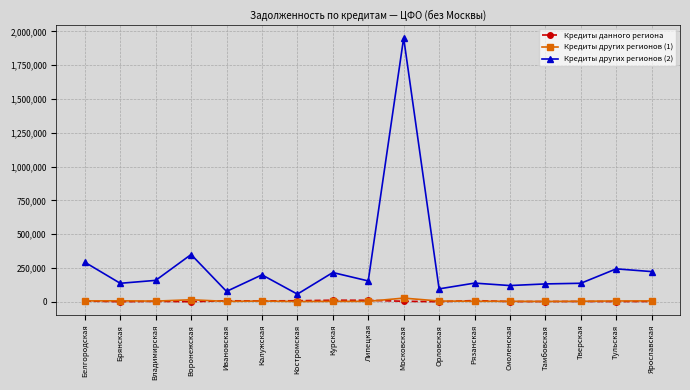

How many lines are shown in the chart?

3